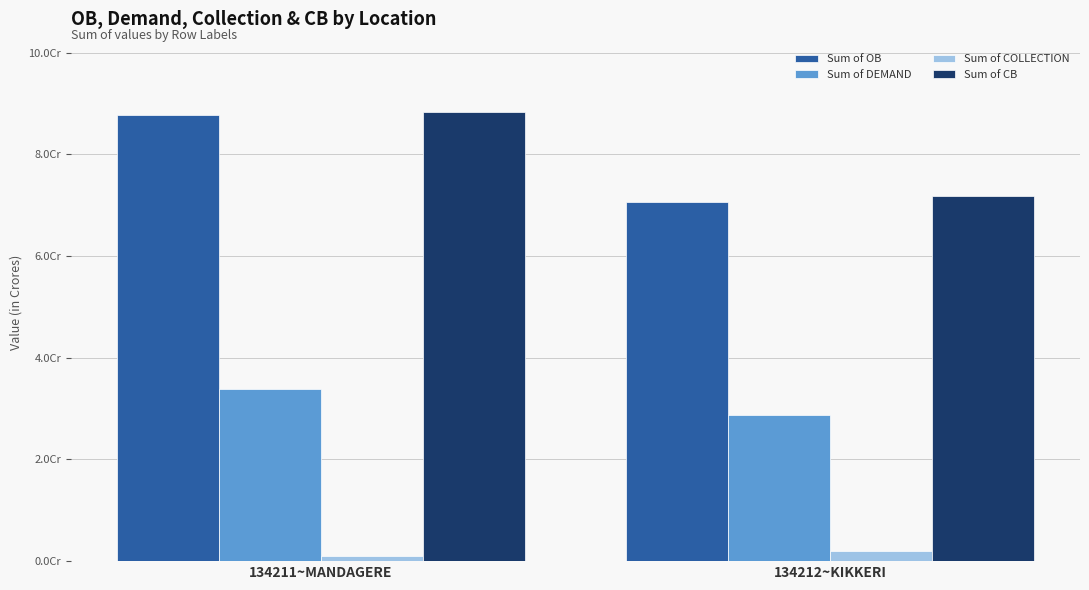

The Sum of COLLECTION series shows 886639.8 at 134212~KIKKERI. True or false?

False